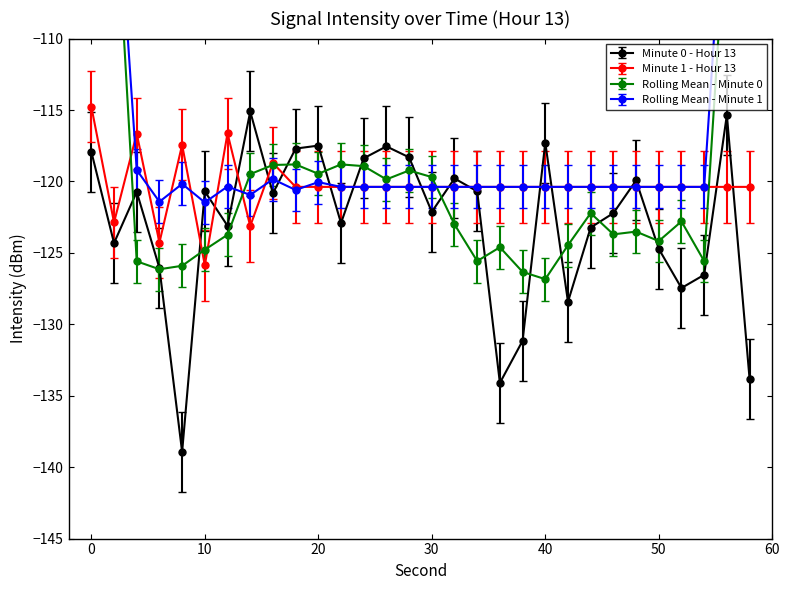

True or false: Minute 0 - Hour 13 has more than 0 interior local peaks.

True